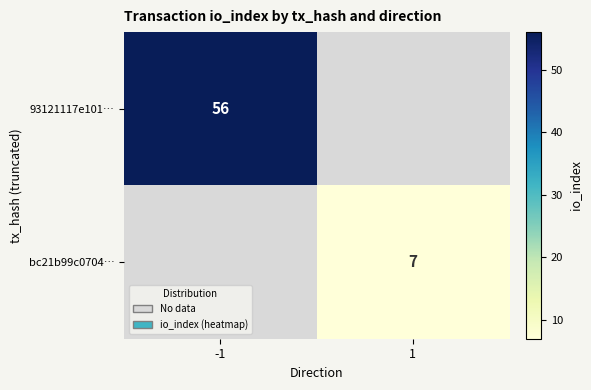

The bc21b99c0704… series shows 7 at 1. True or false?

True